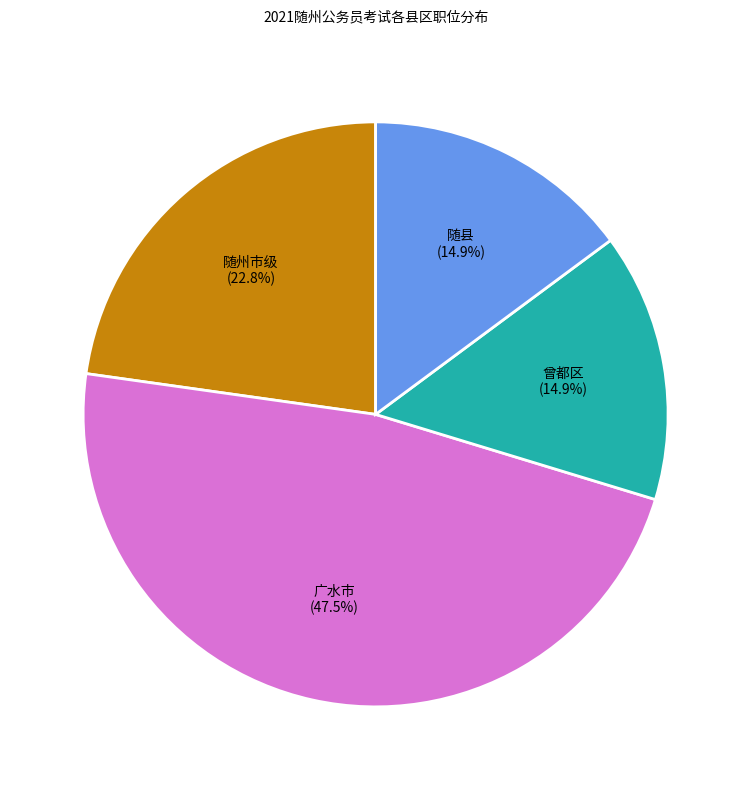

To the nearest percent, what is the combined percentage of 随县 and 广水市?

62%